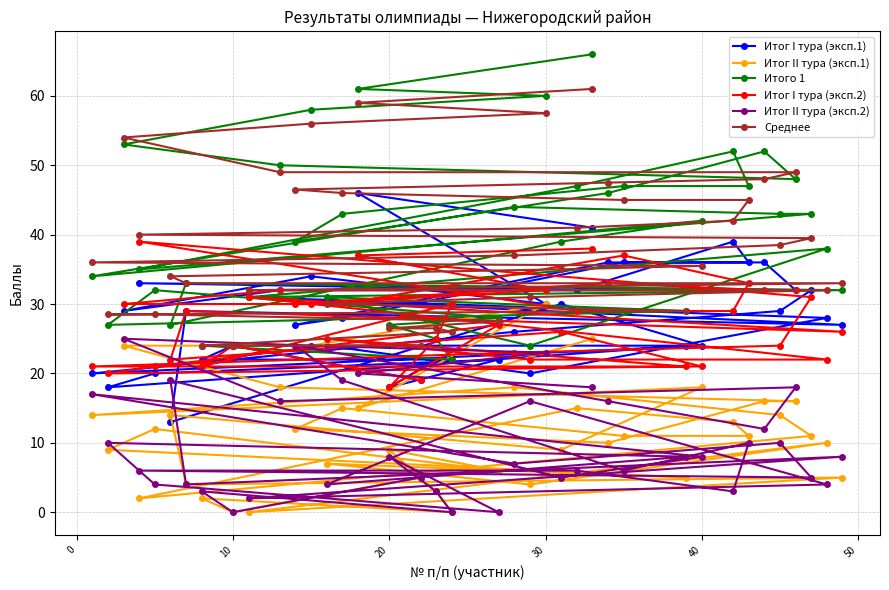

Reading left to right, transcribe all the data shown in this chart.

Итог I тура (эксп.1): 20.0	18.0	29.0	33.0	20.0	13.0	29.0	22.0	24.0	31.0	32.0	27.0	34.0	24.0	28.0	46.0	18.0	19.0	22.0	22.0	22.0	26.0	20.0	30.0	30.0	32.0	41.0	36.0	36.0	24.0	24.0	39.0	36.0	36.0	29.0	32.0	32.0	28.0	27.0
Итог II тура (эксп.1): 14.0	9.0	24.0	2.0	12.0	14.0	4.0	2.0	0.0	0.0	18.0	12.0	24.0	7.0	15.0	15.0	9.0	5.0	3.0	0.0	6.0	18.0	4.0	30.0	9.0	15.0	25.0	10.0	11.0	5.0	18.0	13.0	11.0	16.0	14.0	16.0	11.0	10.0	5.0
Итого 1: 34.0	27.0	53.0	35.0	32.0	27.0	33.0	24.0	24.0	31.0	50.0	39.0	58.0	31.0	43.0	61.0	27.0	24.0	25.0	22.0	28.0	44.0	24.0	60.0	39.0	47.0	66.0	46.0	47.0	29.0	42.0	52.0	47.0	52.0	43.0	48.0	43.0	38.0	32.0
Итог I тура (эксп.2): 21.0	20.0	30.0	39.0	21.0	22.0	29.0	21.0	24.0	31.0	32.0	30.0	30.0	25.0	30.0	37.0	18.0	19.0	25.0	30.0	27.0	23.0	22.0	32.0	26.0	29.0	38.0	33.0	37.0	21.0	21.0	29.0	33.0	32.0	24.0	32.0	31.0	22.0	26.0
Итог II тура (эксп.2): 17.0	10.0	25.0	6.0	4.0	19.0	4.0	3.0	0.0	2.0	16.0	24.0	24.0	4.0	19.0	20.0	8.0	5.0	3.0	0.0	0.0	7.0	16.0	23.0	5.0	6.0	18.0	16.0	6.0	8.0	8.0	3.0	10.0	12.0	10.0	18.0	5.0	4.0	8.0
Среднее: 36.0	28.5	54.0	40.0	28.5	34.0	33.0	24.0	24.0	32.0	49.0	46.5	56.0	30.0	46.0	59.0	26.5	24.0	26.5	26.0	27.5	37.0	31.0	57.5	35.0	41.0	61.0	47.5	45.0	29.0	35.5	42.0	45.0	48.0	38.5	49.0	39.5	32.0	33.0